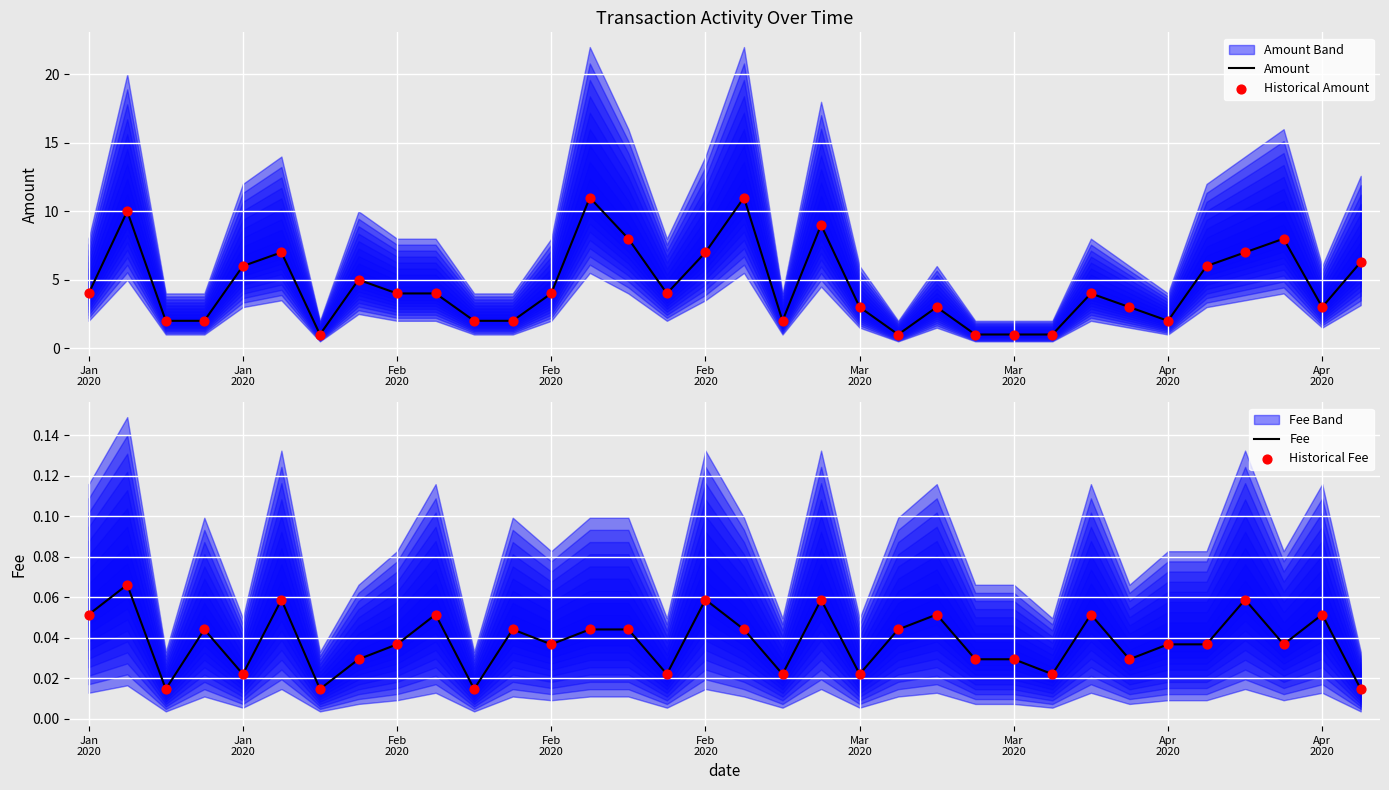

Is the value of Fee at 27 greater than the value of Historical Fee at 27?

No